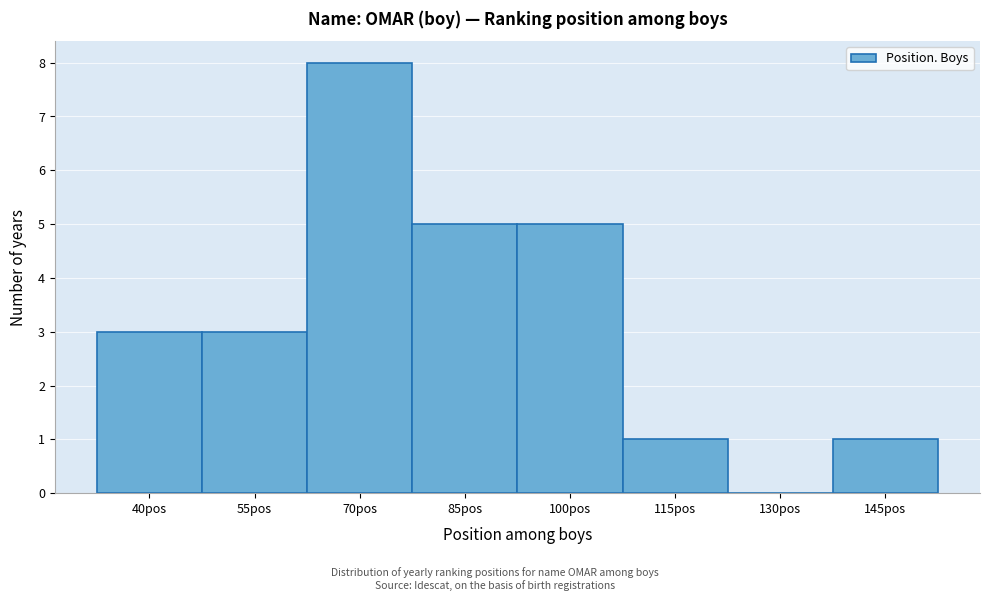

Reading left to right, list all the values displayed in this chart.

40pos=3	55pos=3	70pos=8	85pos=5	100pos=5	115pos=1	130pos=0	145pos=1